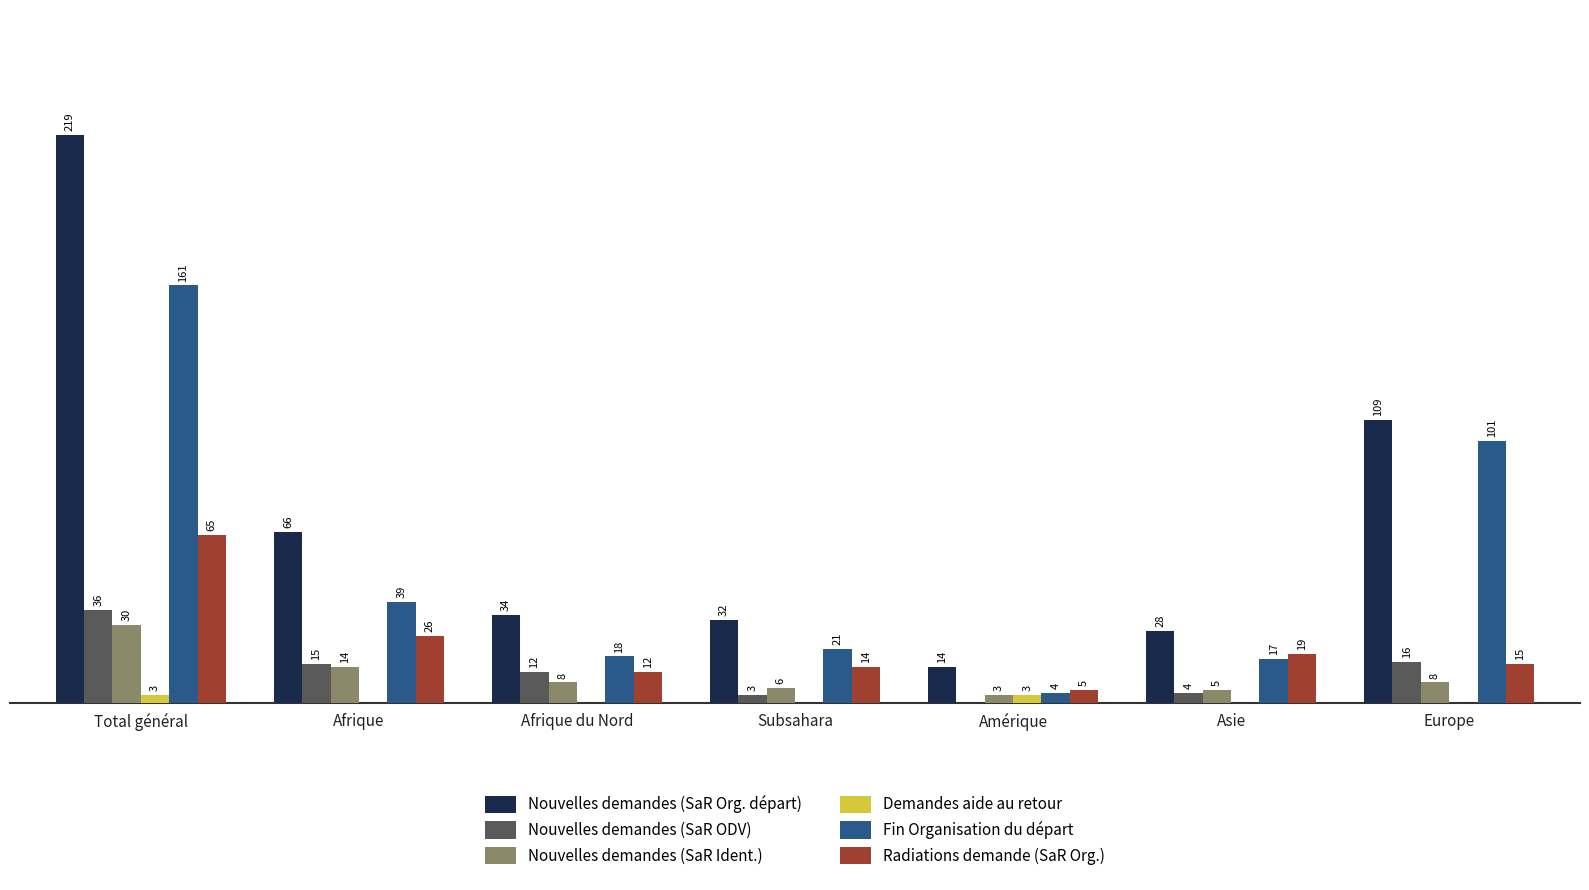

Which category has the highest value across all series?

Total général